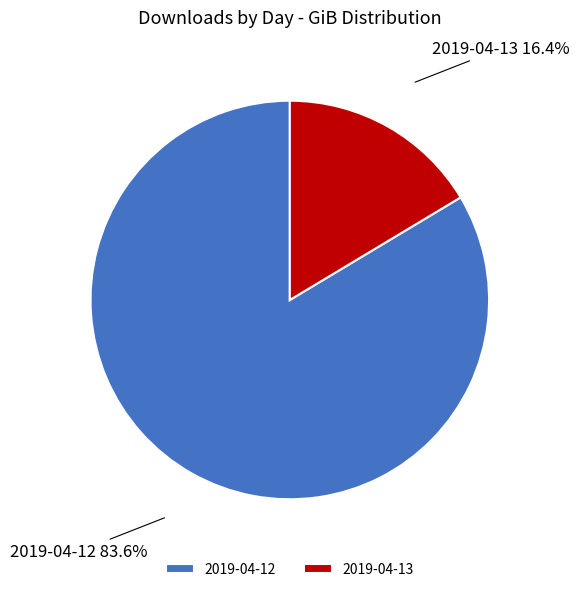

The 2019-04-13 slice represents 5% of the pie. True or false?

False